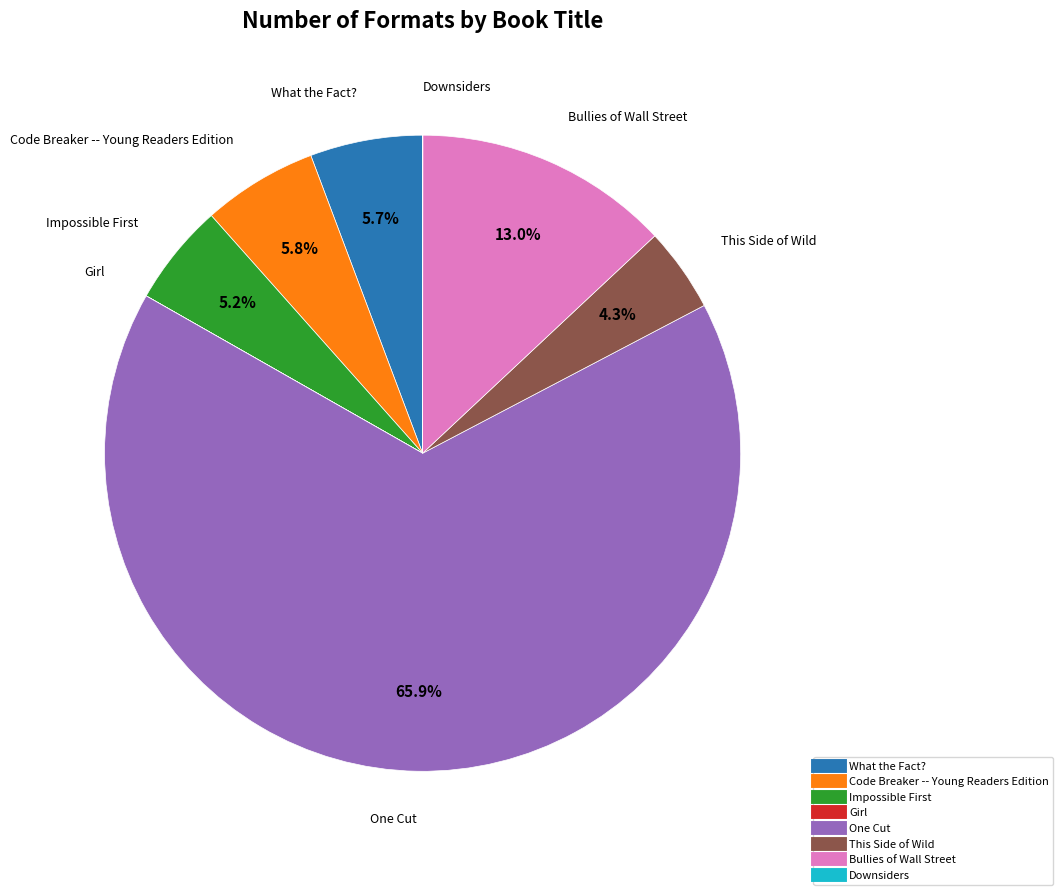

Do Bullies of Wall Street and What the Fact? together represent more than half of the pie?

No